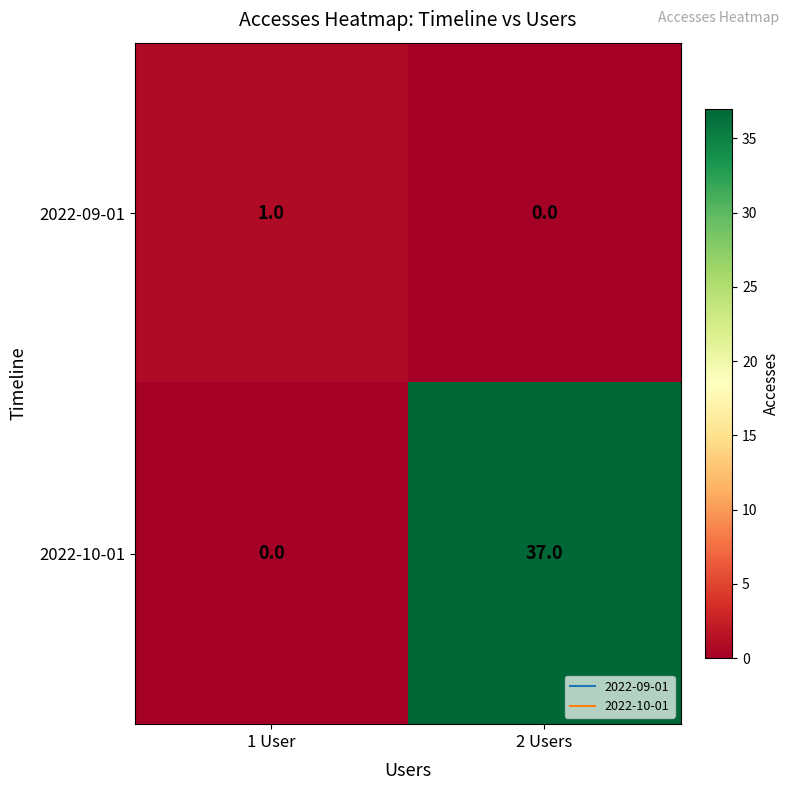

Count the number of categories in the chart.

2